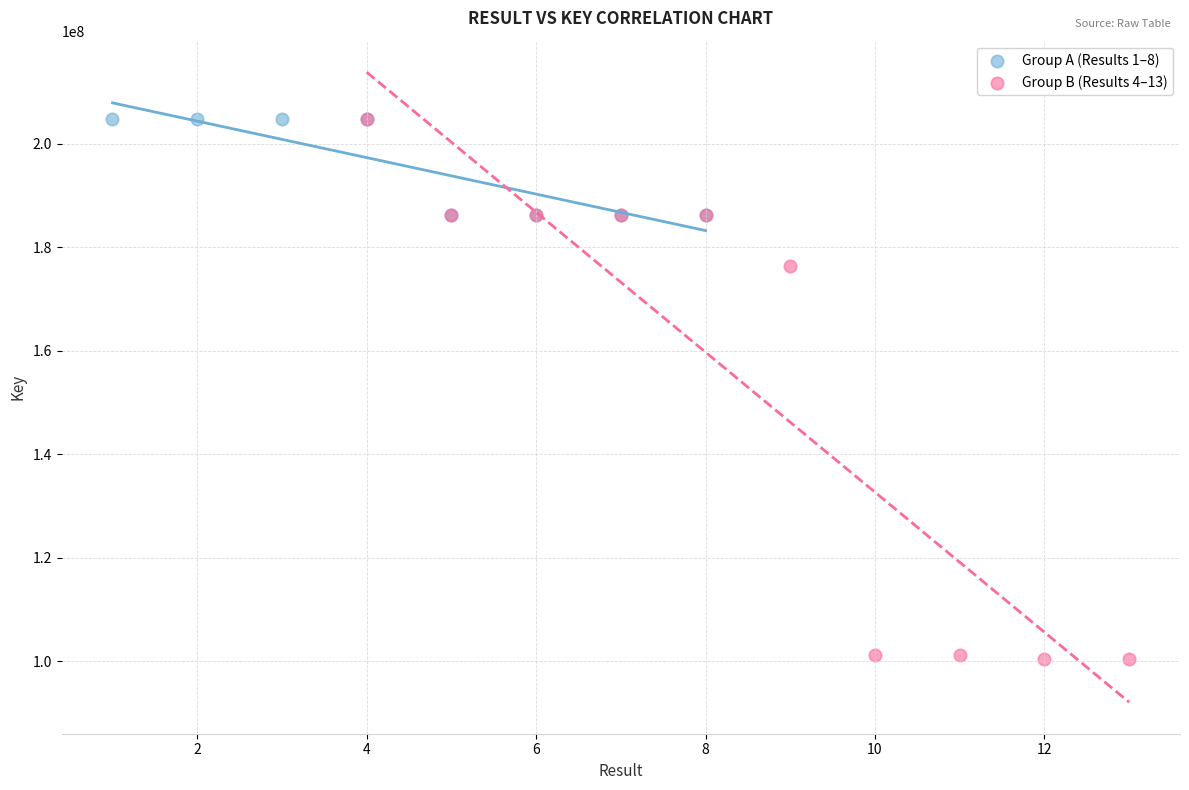

Which series has the largest Y range (max minus min)?

Group B (Results 4–13)